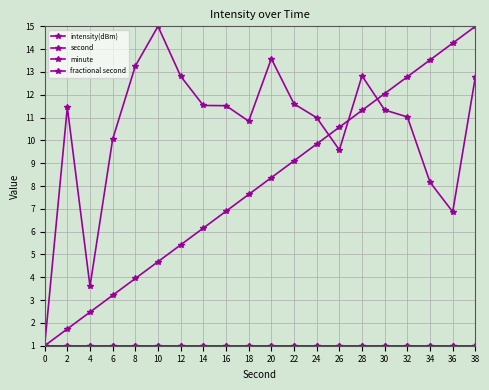

True or false: second has more than 1 points higher than both neighbors.

False